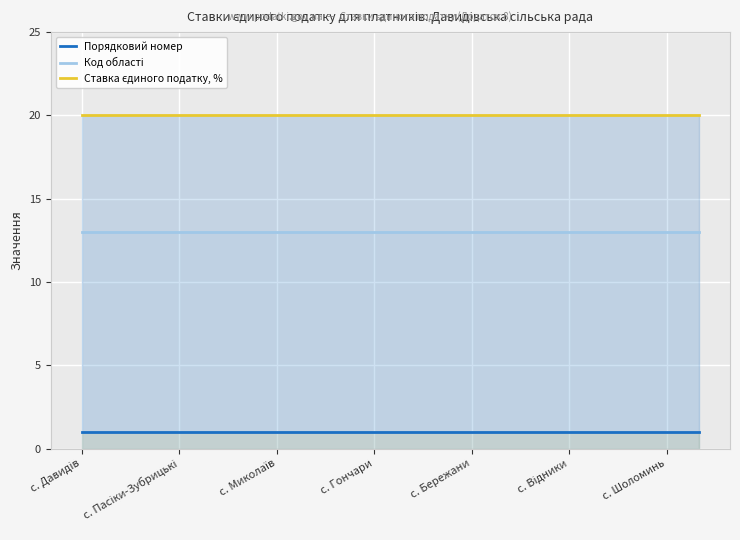

What is the greatest value displayed?

20